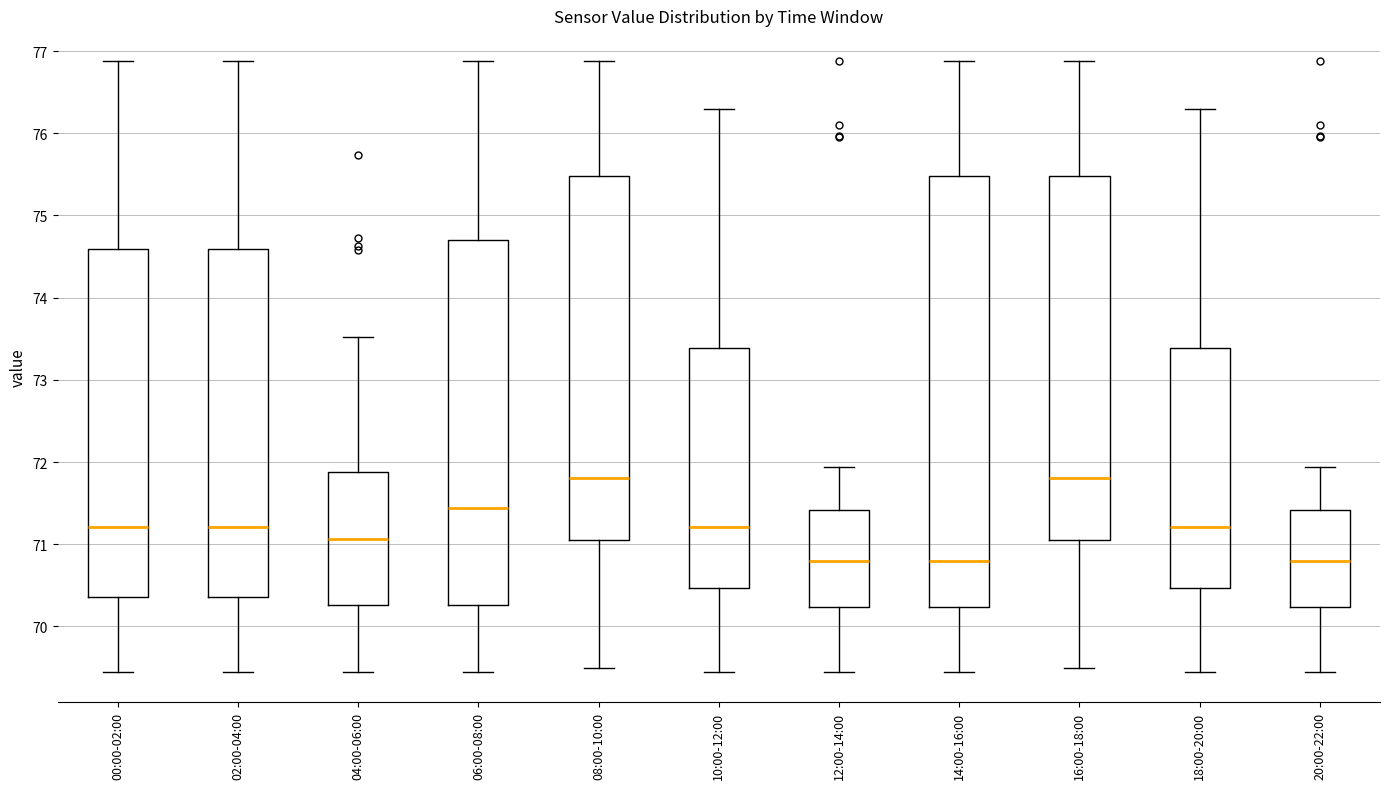

Which box is the tallest, from its lower edge to its upper edge?

14:00-16:00